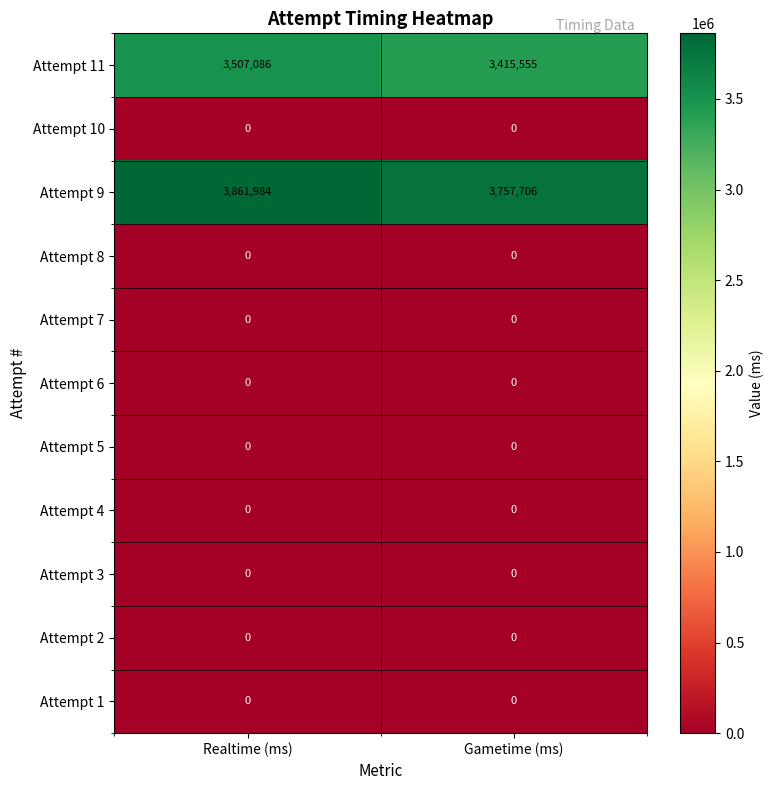

What is the greatest value displayed?

3861984